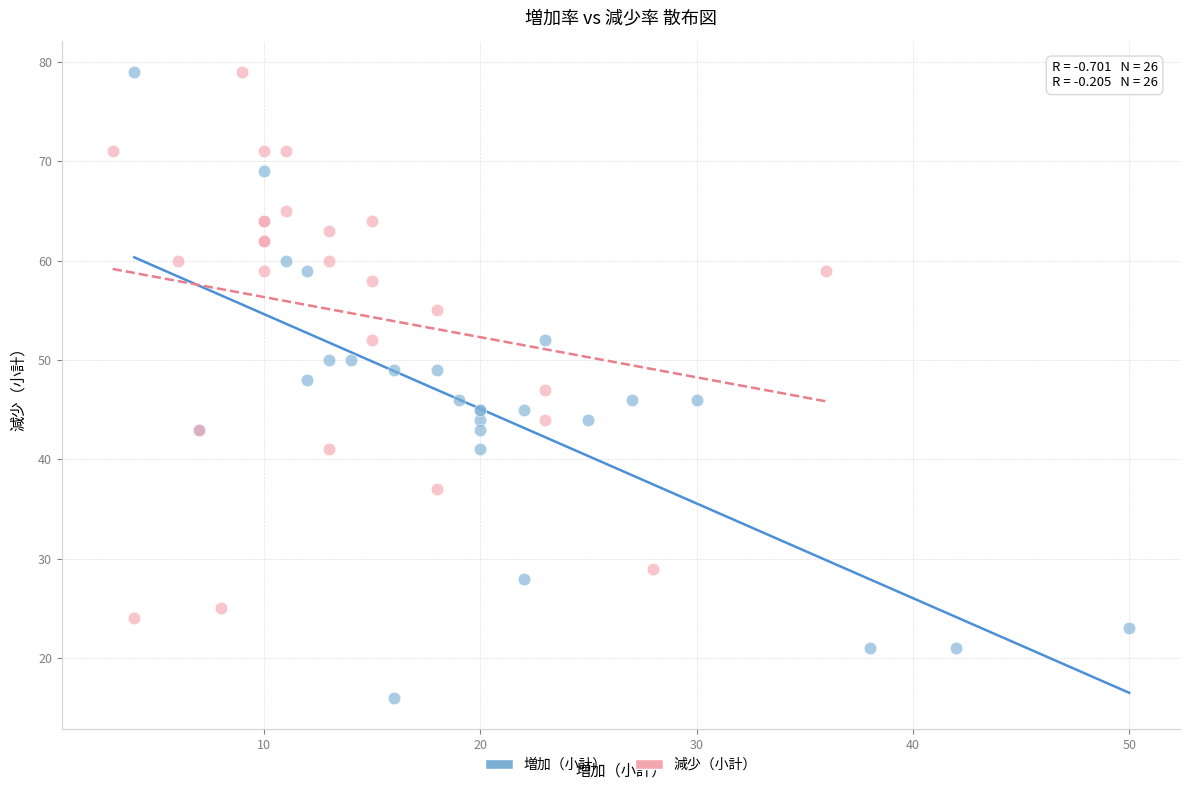

What are all the series names shown in the legend?

増加（小計）, 減少（小計）